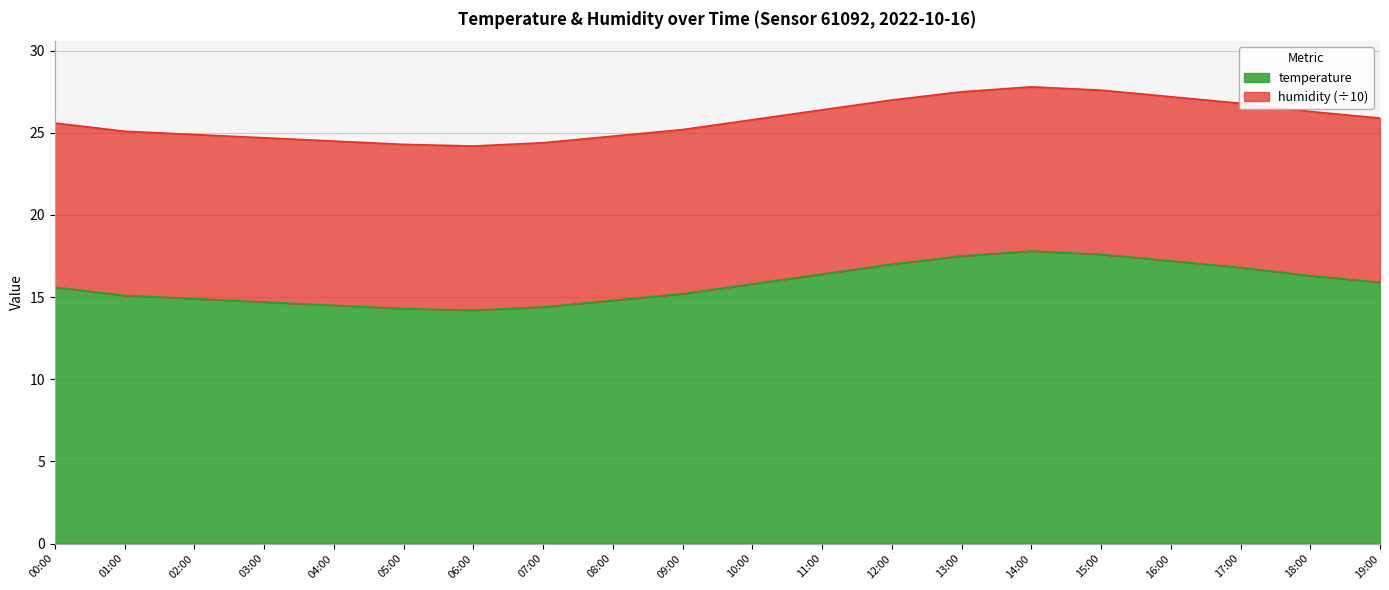

Reading left to right, what are all the values shown in this chart?

15.6	15.1	14.9	14.7	14.5	14.3	14.2	14.4	14.8	15.2	15.8	16.4	17.0	17.5	17.8	17.6	17.2	16.8	16.3	15.9